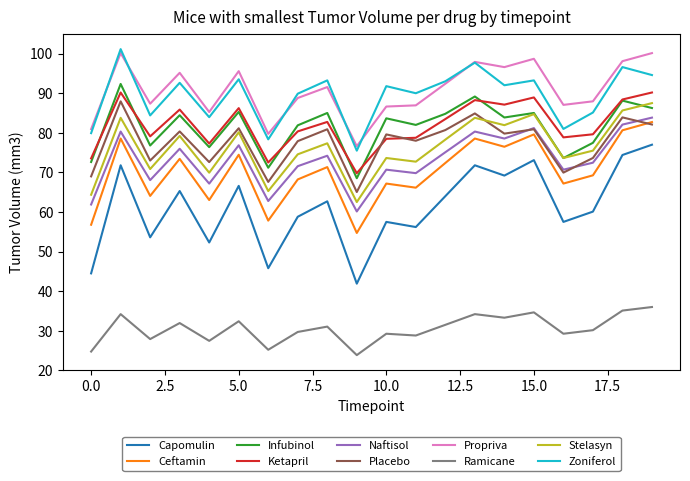

What is the lowest value of the Stelasyn series?

62.5